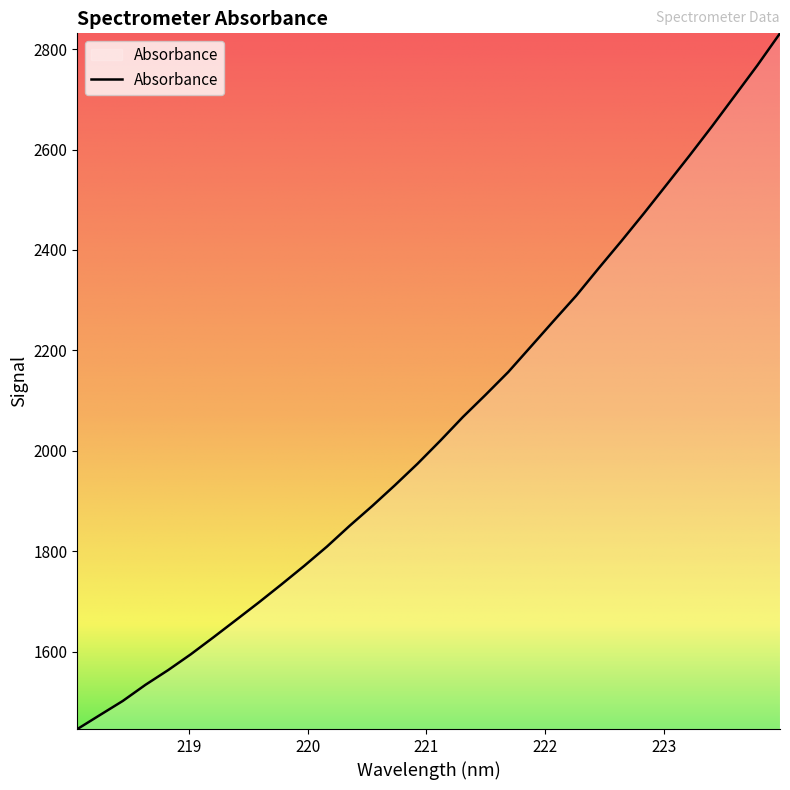

What is the maximum value shown in the chart?

2831.4